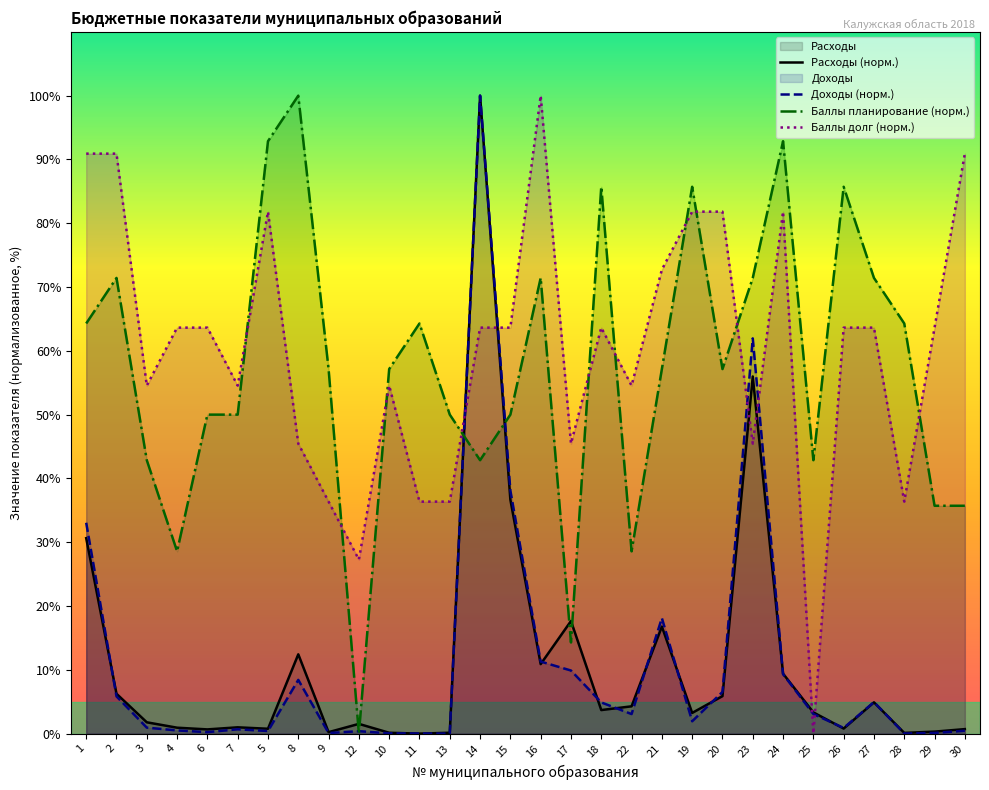

Which series changed the most between 5 and 9?

Баллы долг (норм.)